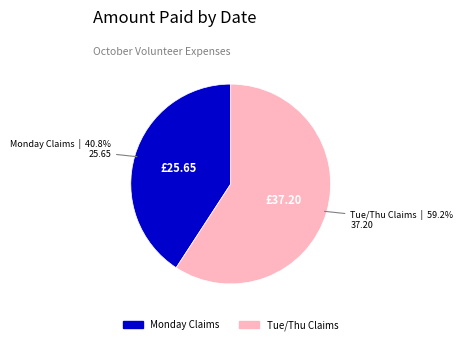

Does any single category account for the majority?

Yes